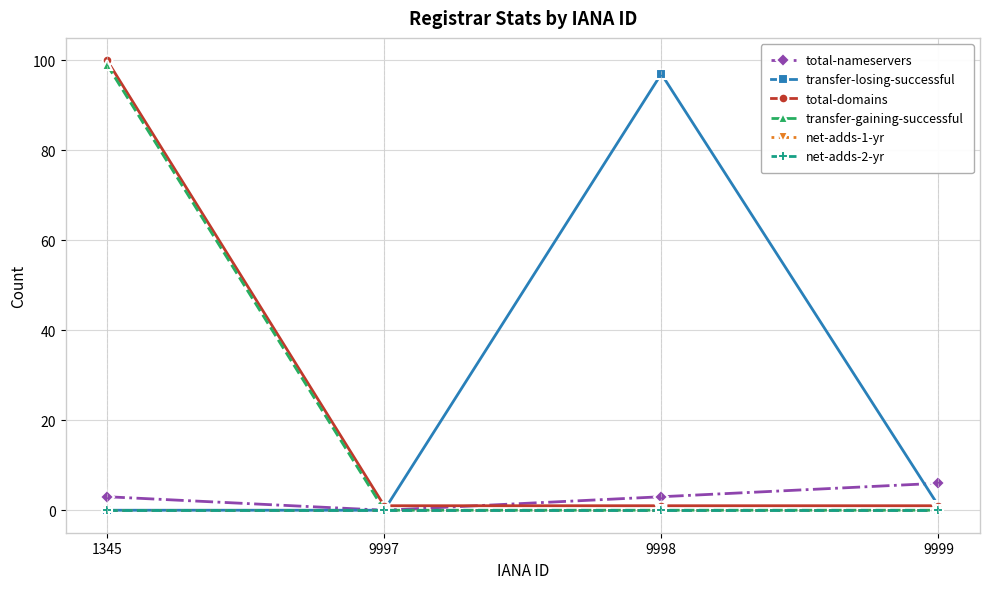

Reading left to right, what are all the values shown in this chart?

total-nameservers: 3	0	3	6
transfer-losing-successful: 0	0	97	1
total-domains: 100	1	1	1
transfer-gaining-successful: 99	0	0	0
net-adds-1-yr: 0	0	0	0
net-adds-2-yr: 0	0	0	0